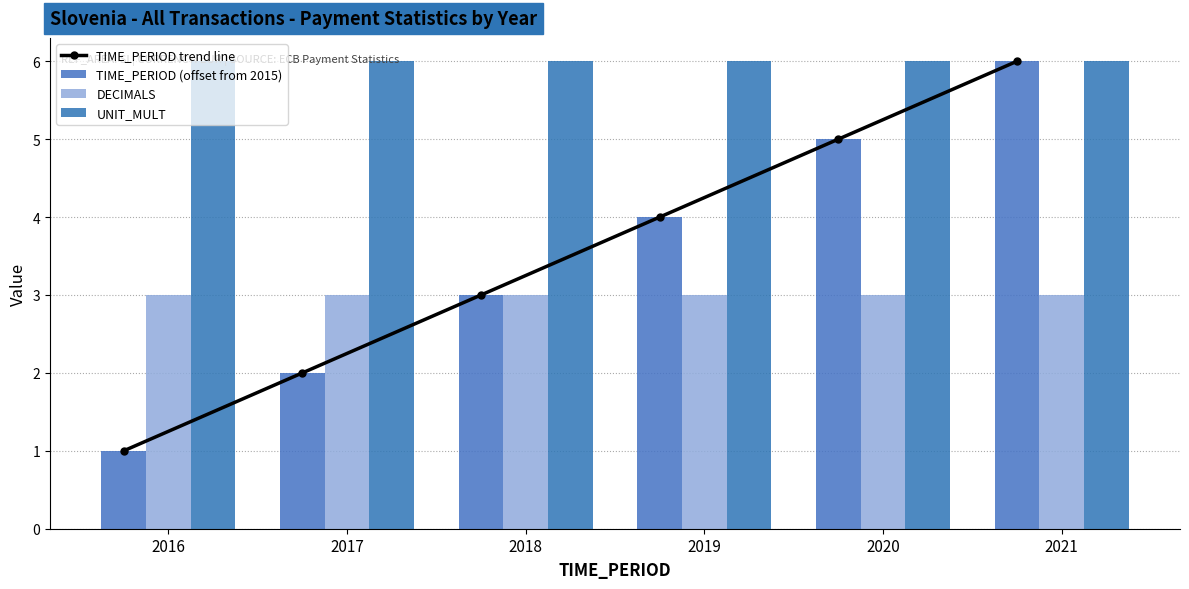

What is the value of the TIME_PERIOD (offset from 2015) bar at the 5th from the left?

5